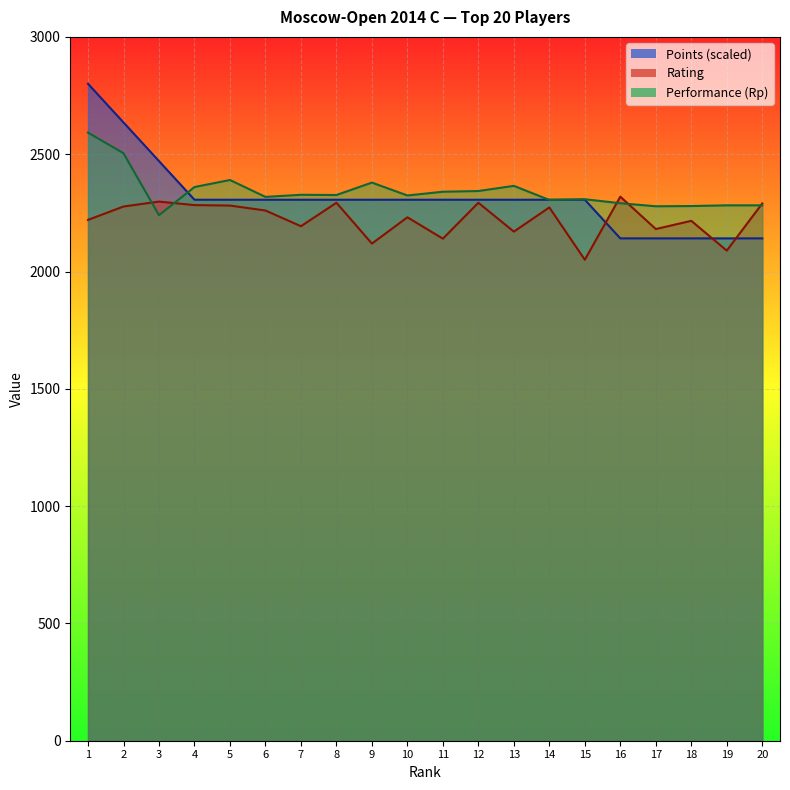

Which series has the largest range (max minus min)?

Points